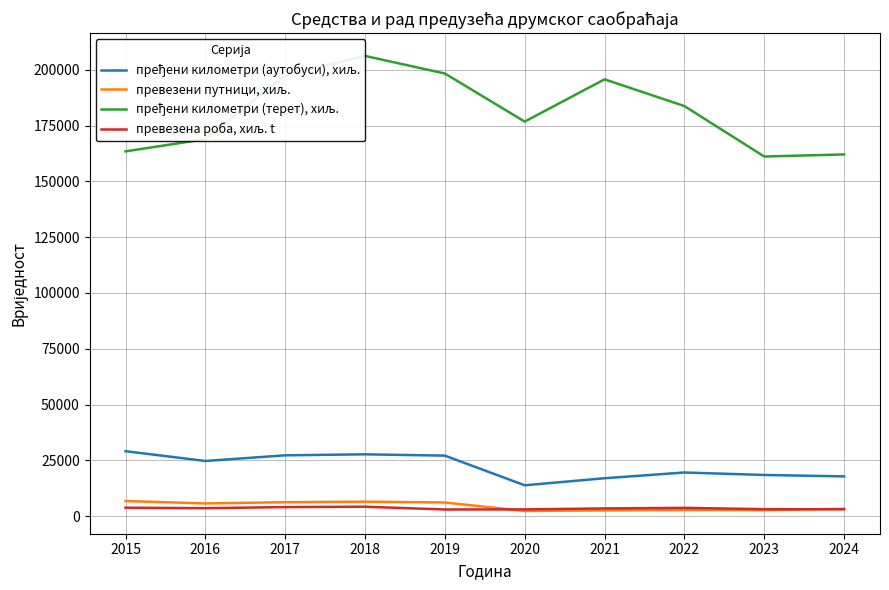

What is the difference between the second highest and minimum values in the превезени путници, хиљ. series?

4175